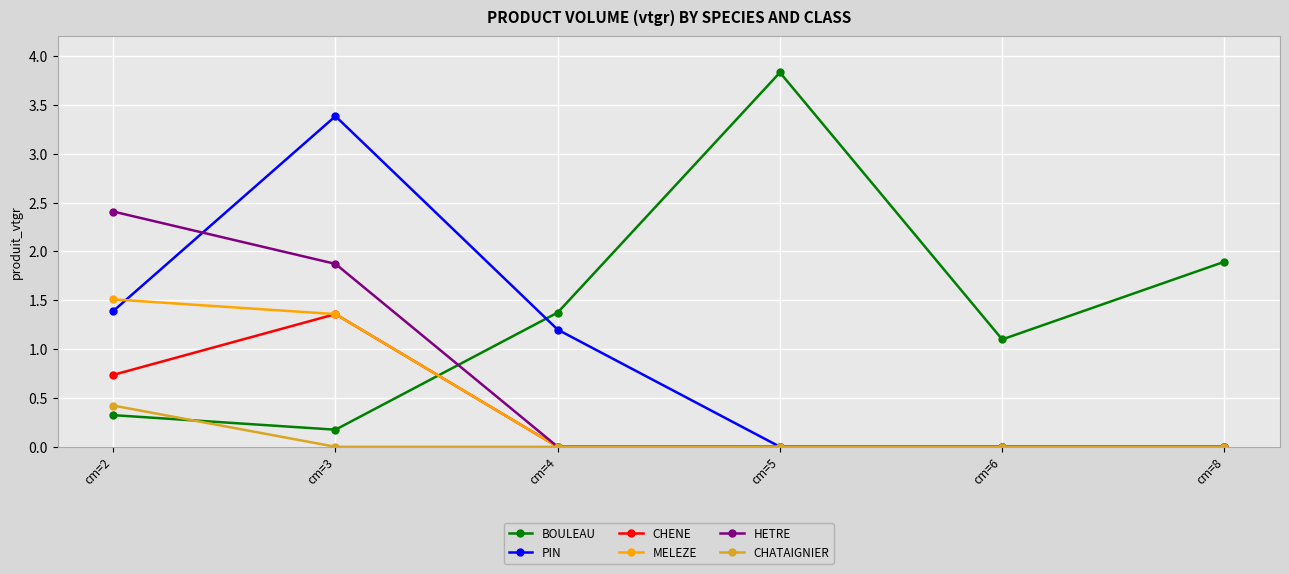

What are all the series names shown in the legend?

BOULEAU, PIN, CHENE, MELEZE, HETRE, CHATAIGNIER